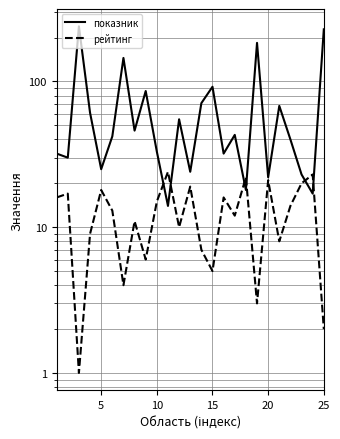

Which series ends up on top after the final intersection of показник and рейтинг?

показник